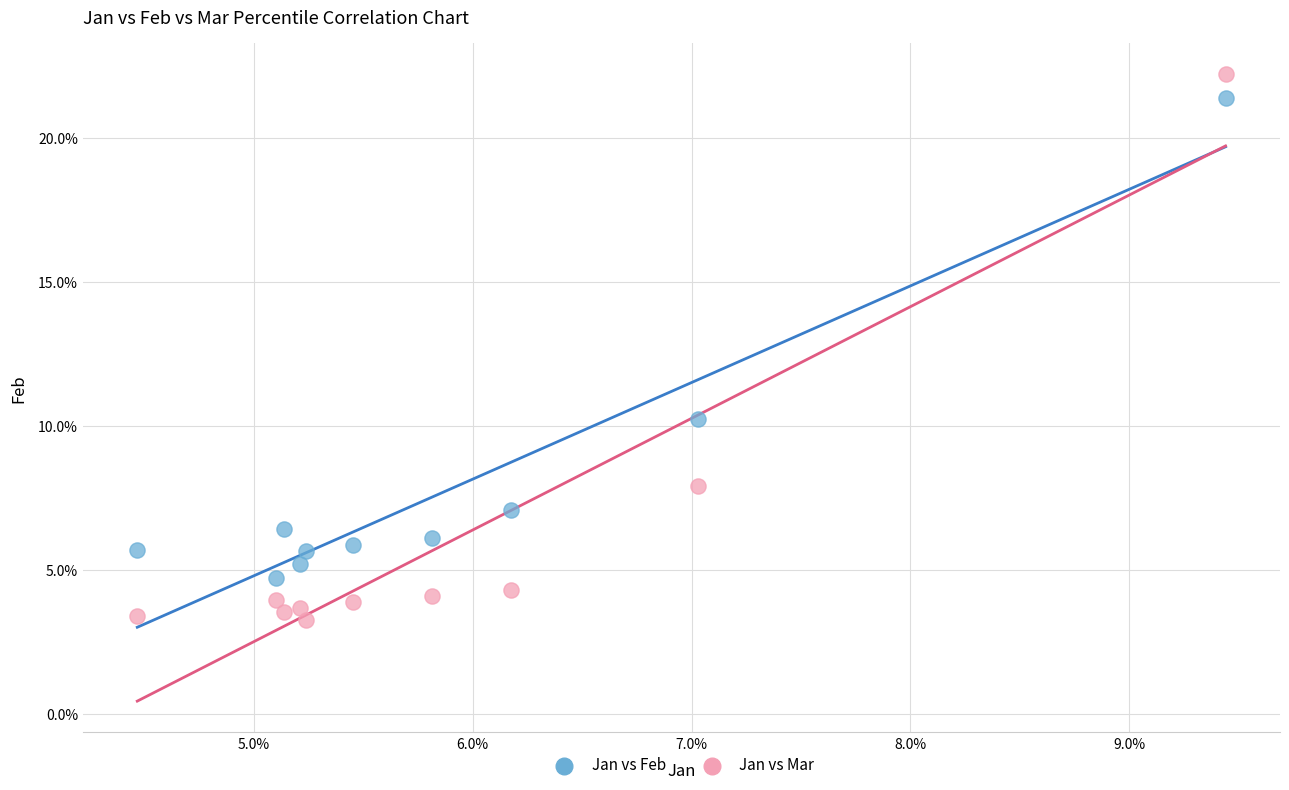

What are all the series names shown in the legend?

Jan vs Feb, Jan vs Mar